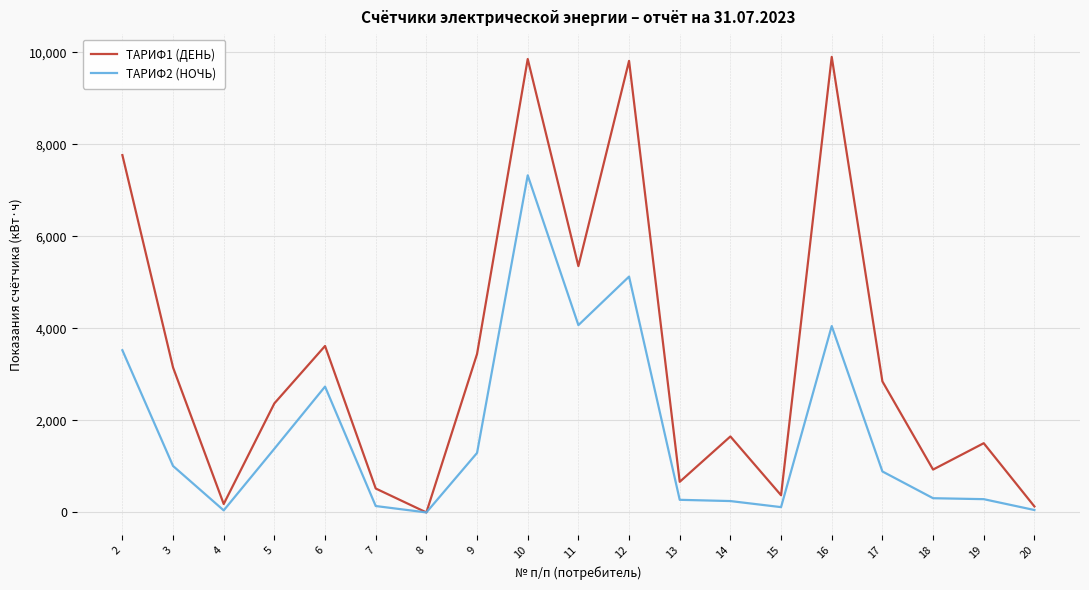

How many values in the ТАРИФ1 (ДЕНЬ) series exceed 2371?

10